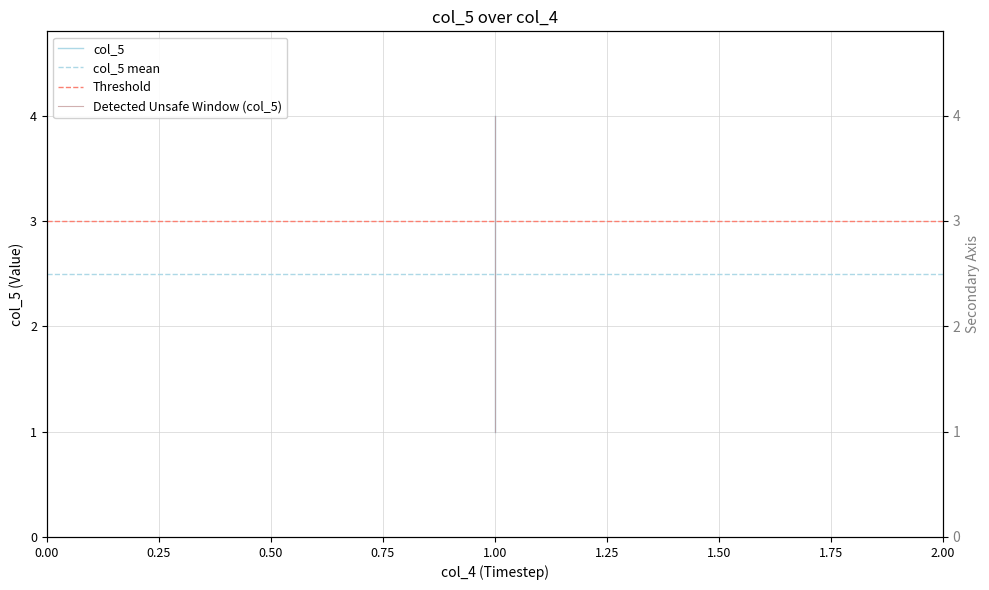

What is the smallest value displayed?

1